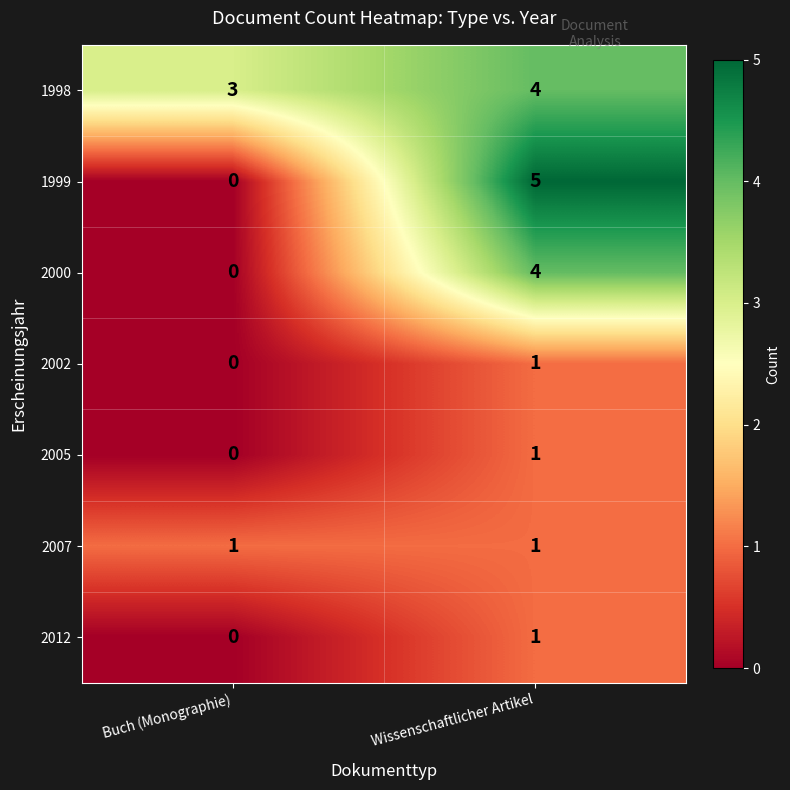

Which series has the largest range (max minus min)?

1999